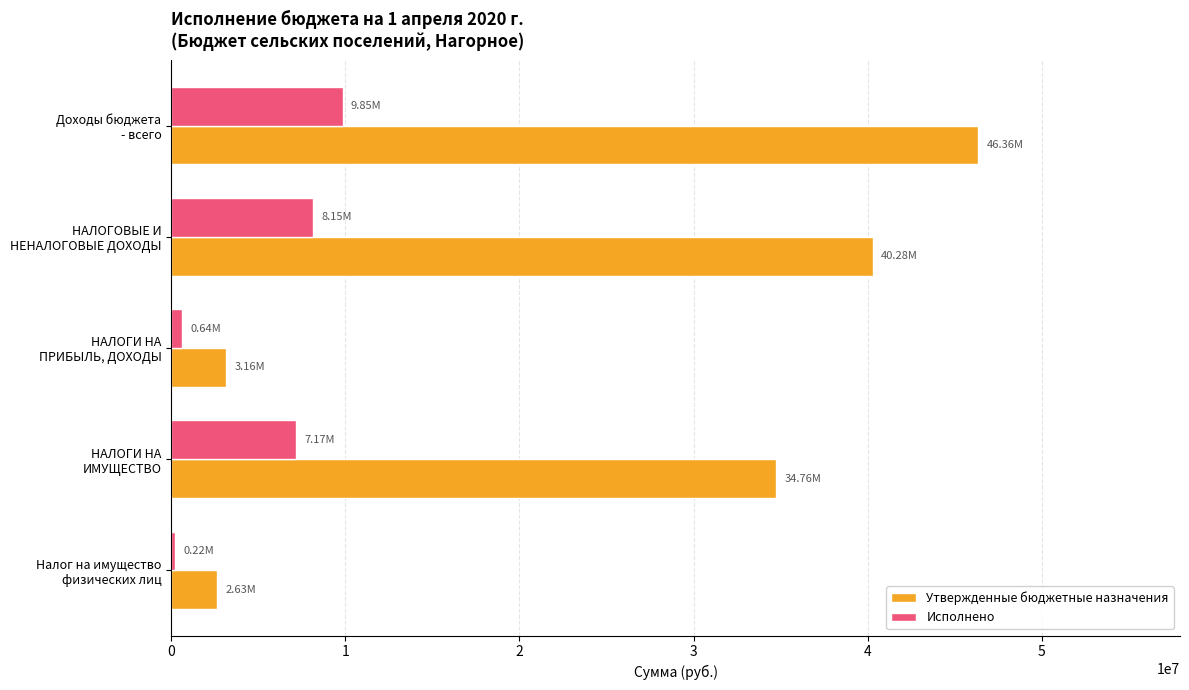

How many data points does each series have?

5